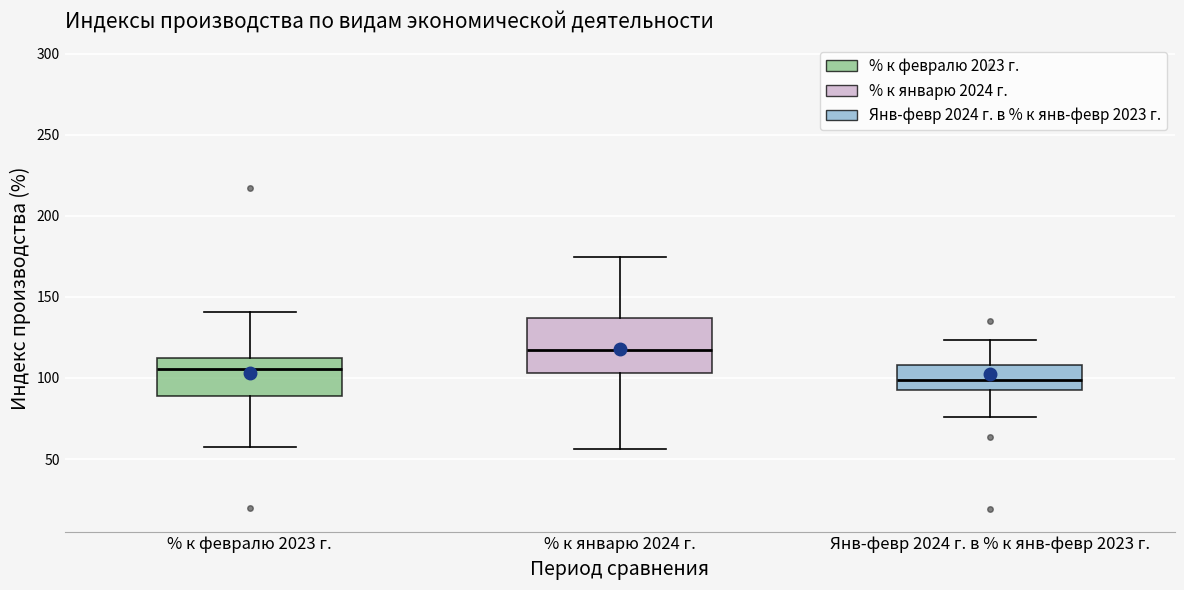

Reading left to right, read every box against the y-axis: the position of its median line, the range the box covers, and the ends of its whiskers. The values are not printed on the chart, so give them approximately, as read against the axis.

% к февралю 2023 г.: median 105, box 90 to 110, whiskers 55 to 140
% к январю 2024 г.: median 120, box 105 to 135, whiskers 55 to 175
Янв-февр 2024 г. в % к янв-февр 2023 г.: median 100, box 95 to 110, whiskers 75 to 125